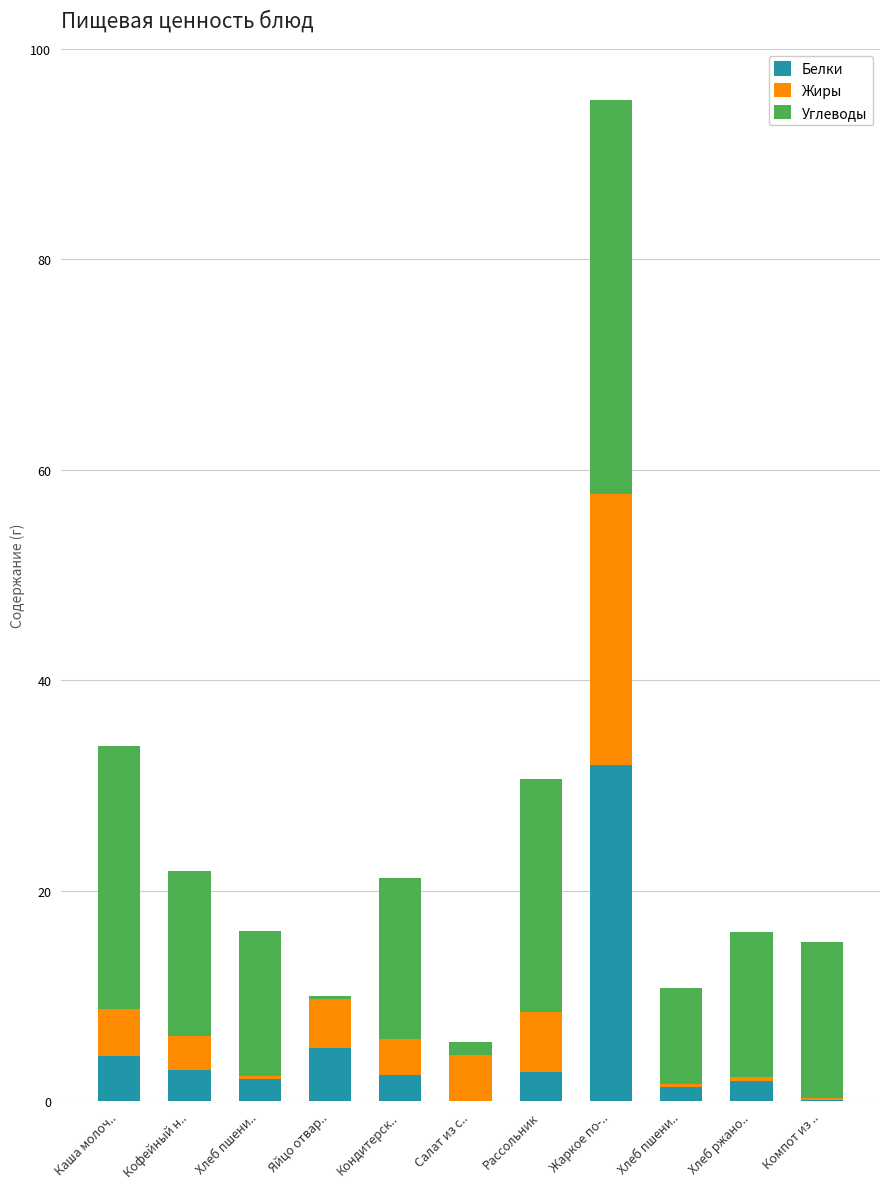

What are all the series names shown in the legend?

Белки, Жиры, Углеводы